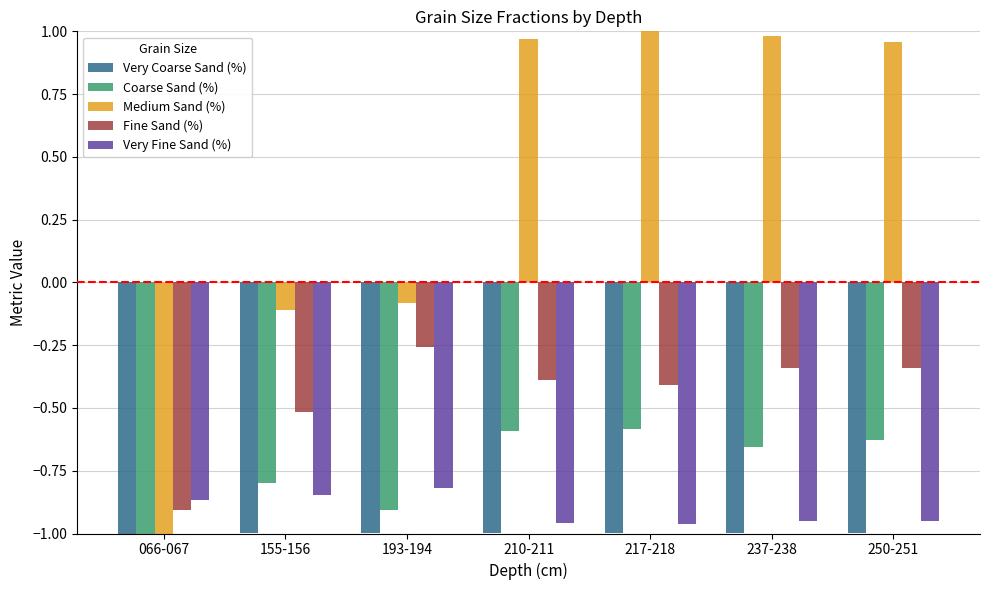

What is the sum of all Coarse Sand (%) values?

-5.2